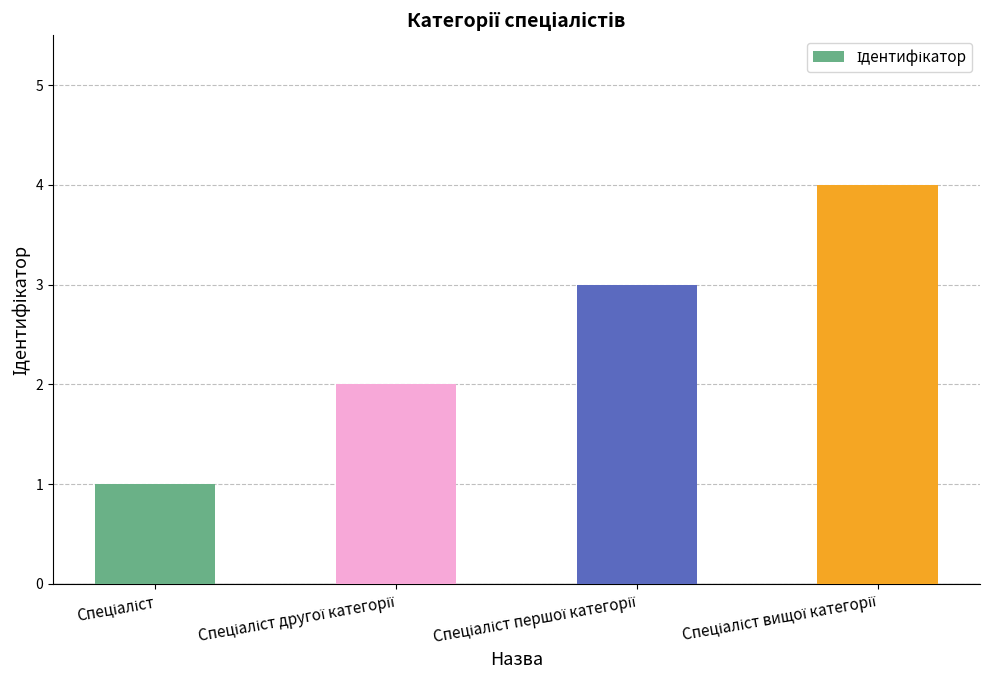

Count the number of categories in the chart.

4